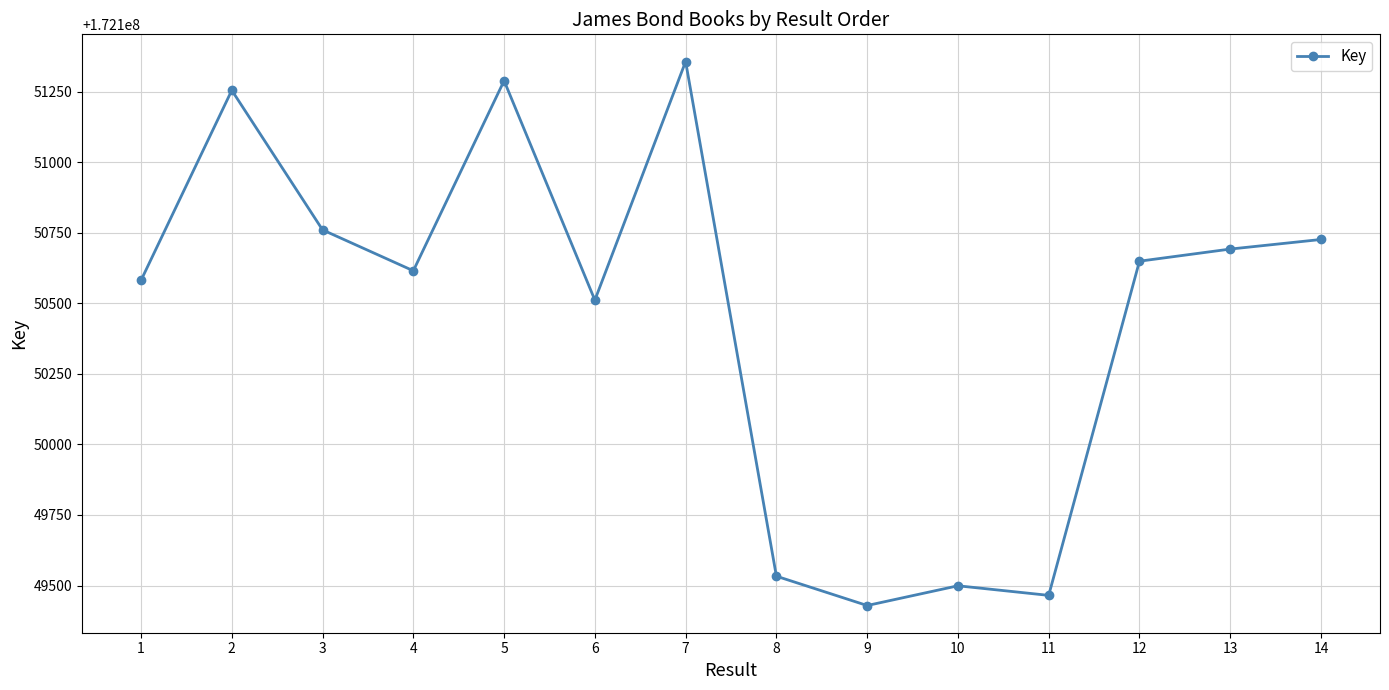

Where does the data first go above 172150650?

2